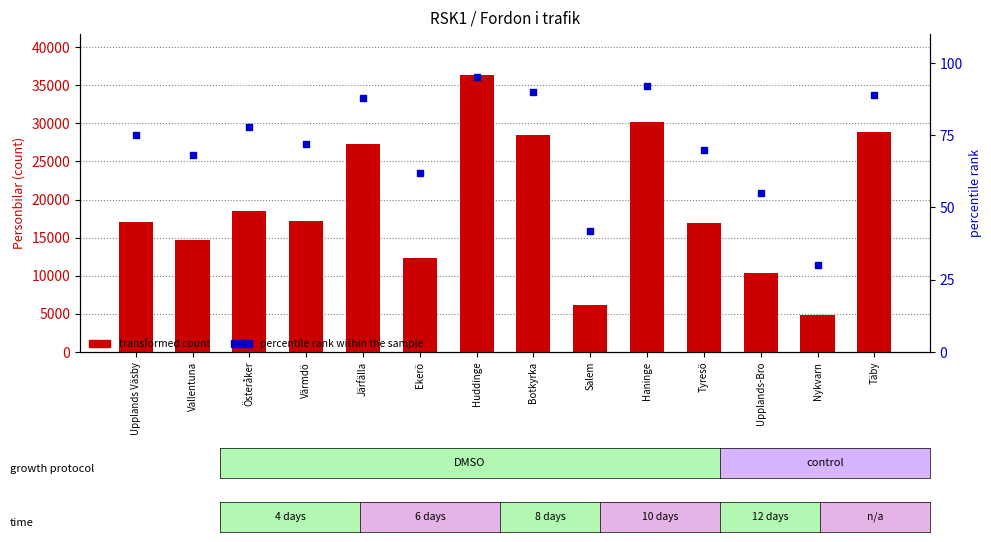

What is the total value across all series at Salem?

6225